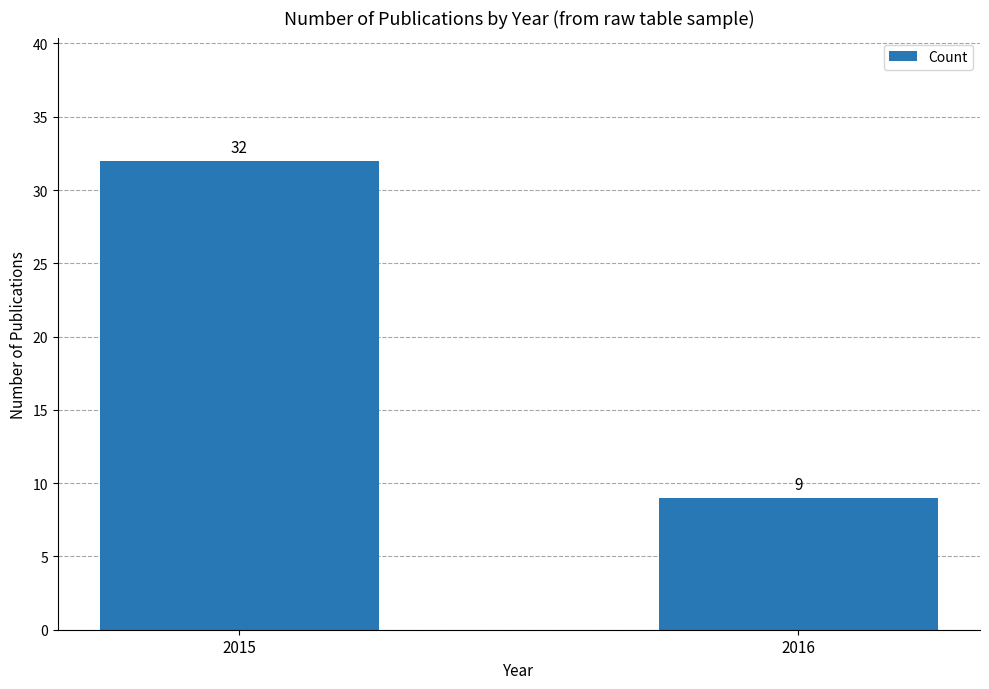

Is it true that the value at 2015 is 48?

False